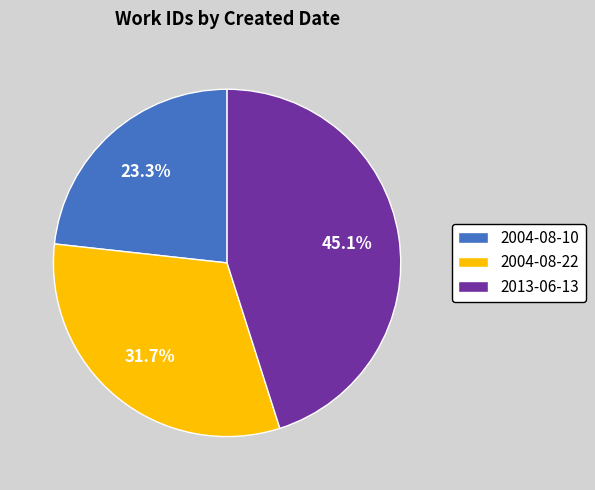

Which has a higher value, 2013-06-13 or 2004-08-10?

2013-06-13